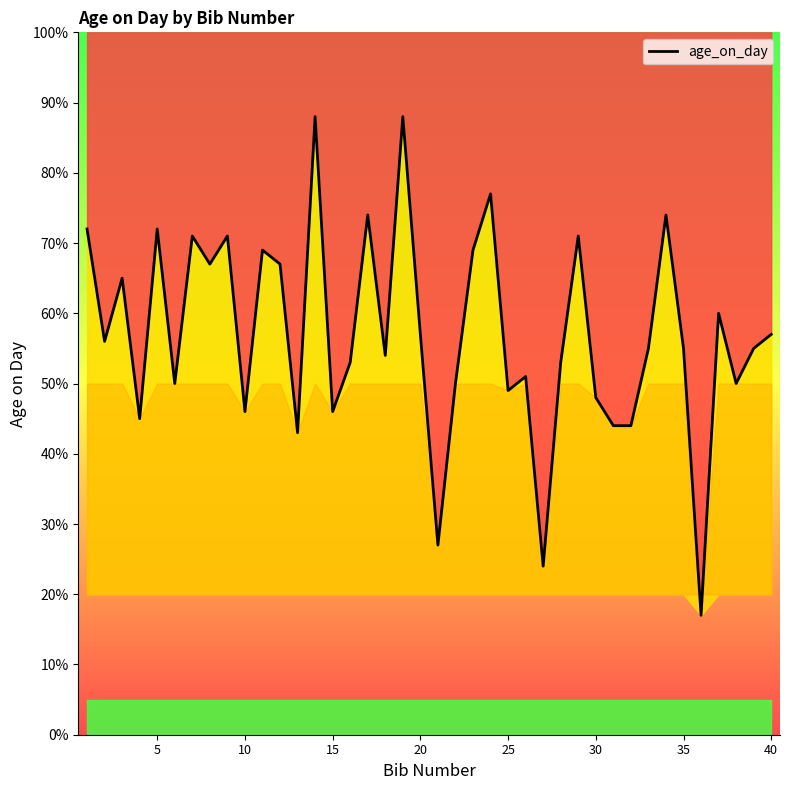

What is the average value?

57.1